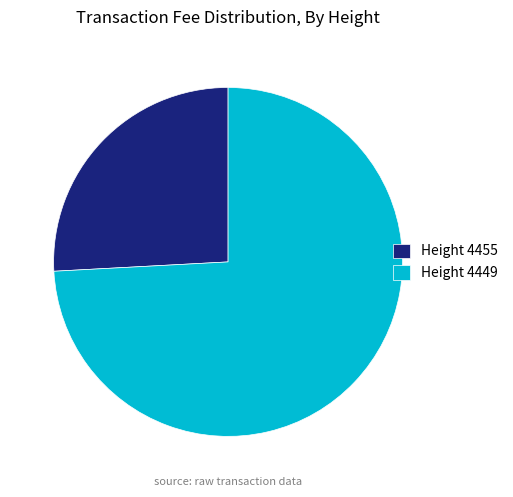

Do Height 4449 and Height 4455 together represent more than half of the pie?

Yes